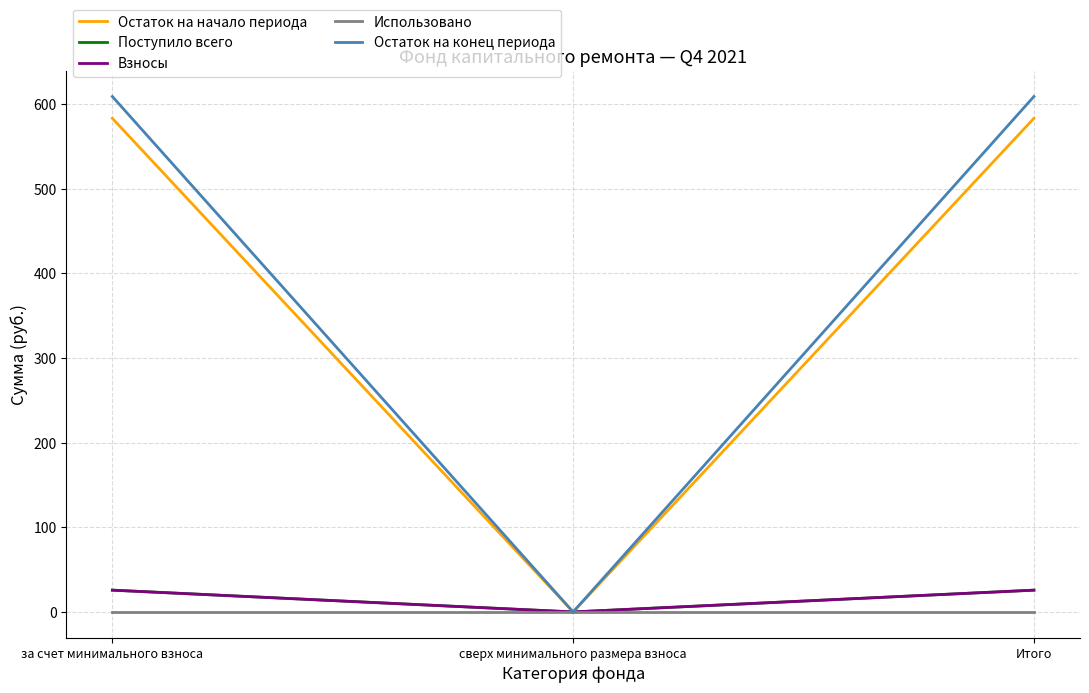

Is this an area chart (filled region under the line)?

No